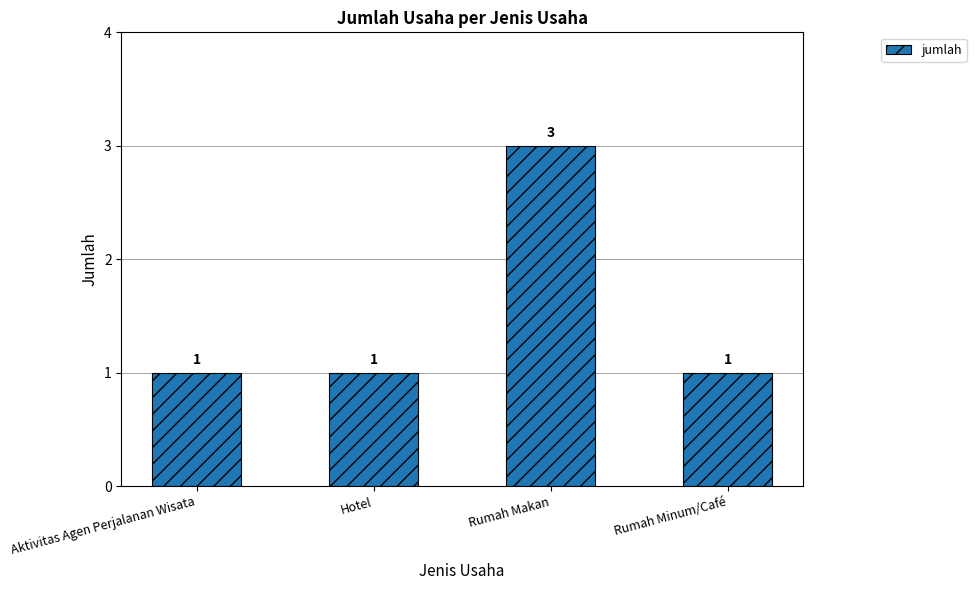

What is the sum of the values at Aktivitas Agen Perjalanan Wisata and Rumah Makan?

4